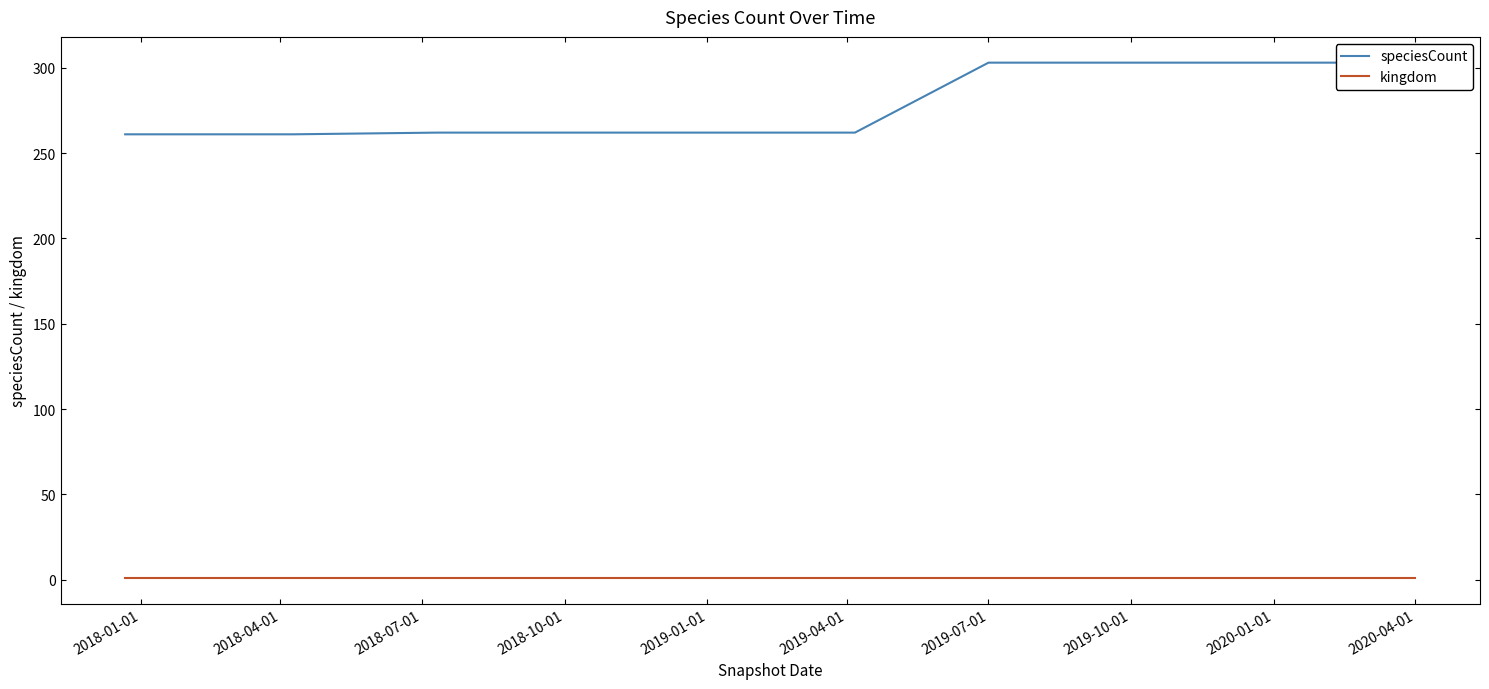

Which label corresponds to the largest value in the chart?

2019-07-01